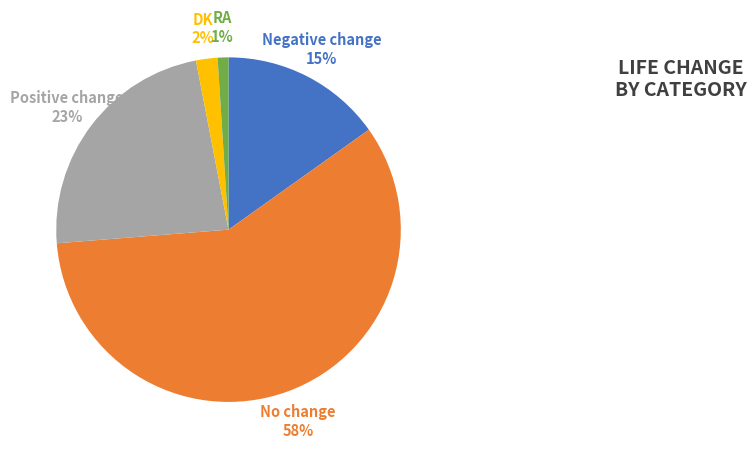

Combined, do No change and Negative change account for over 50%?

Yes